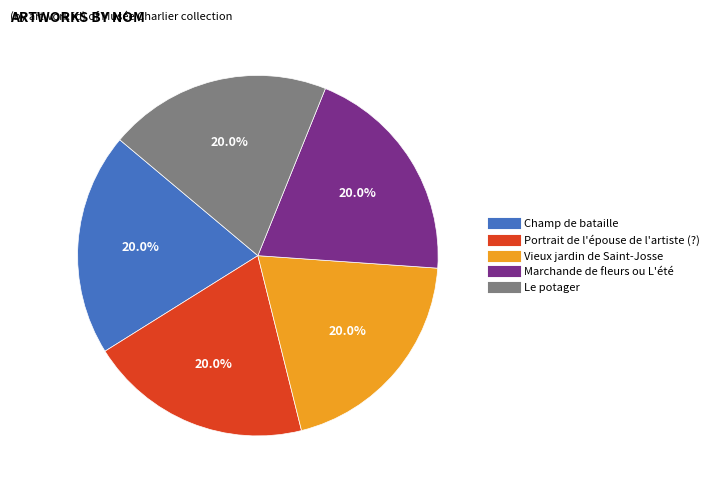

To the nearest percent, what portion does Champ de bataille represent?

20%